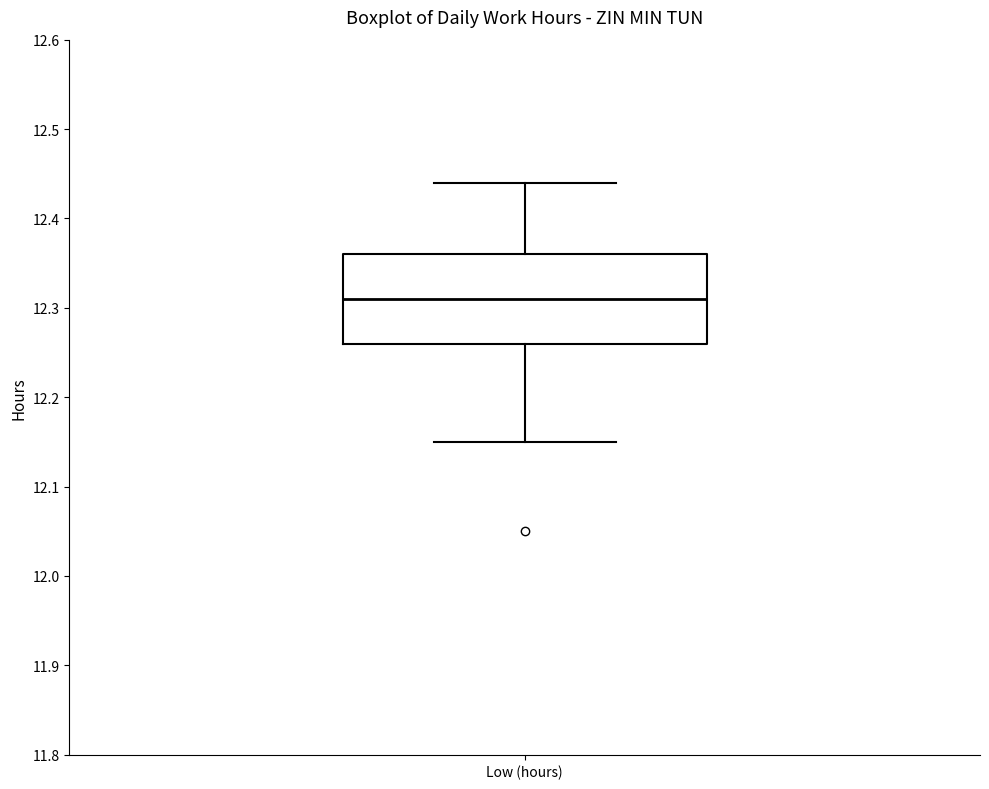

Where is the lower edge of the box for Low (hours) on the y-axis? The values are not printed on the chart, so give them approximately, as read against the axis.

12.26